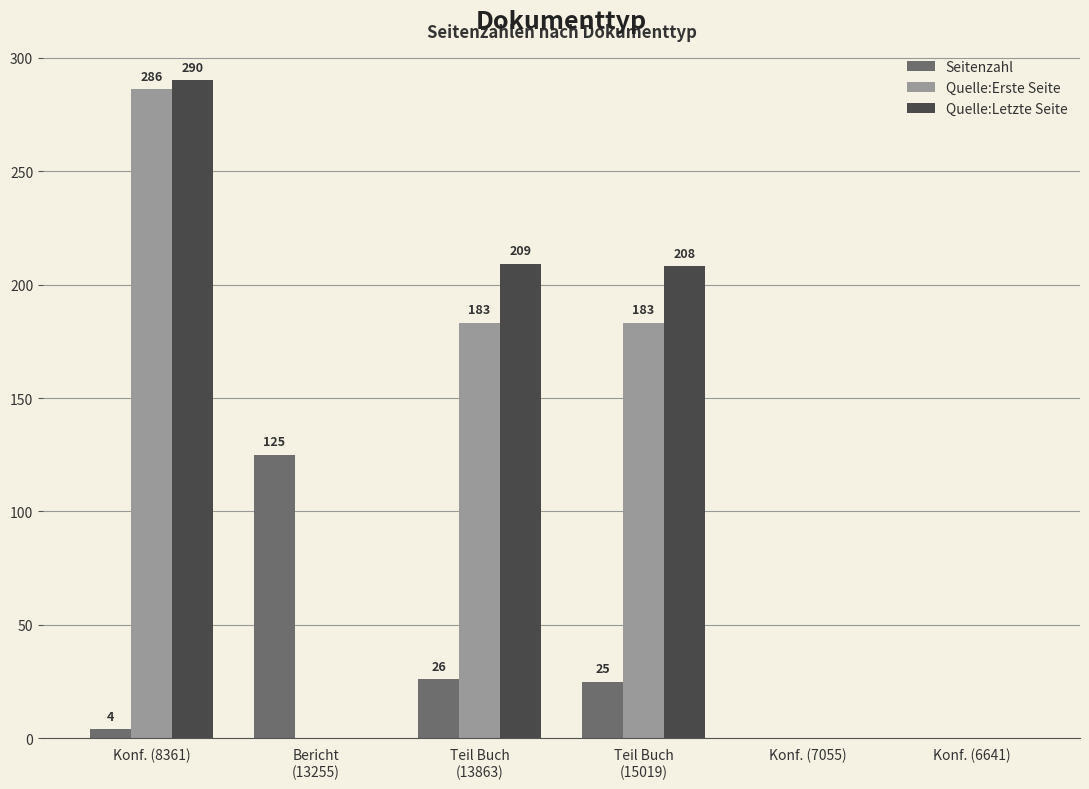

Which series has the widest spread of values?

Quelle:Letzte Seite